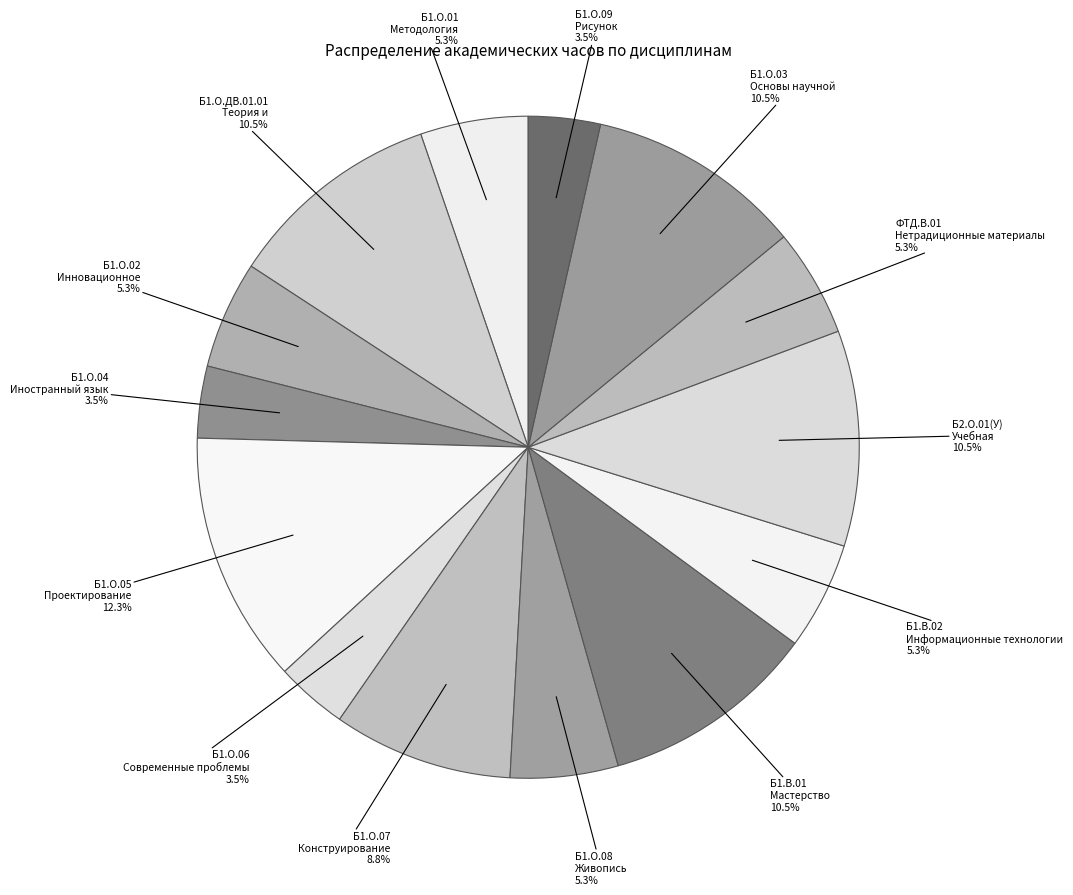

How many segments does this pie chart have?

14